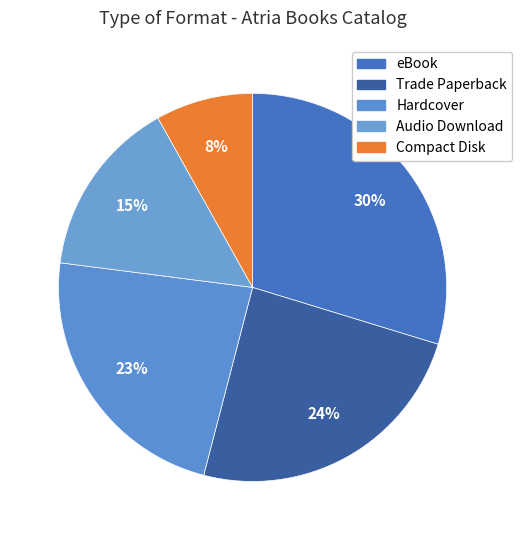

Which slice is the smallest?

Compact Disk